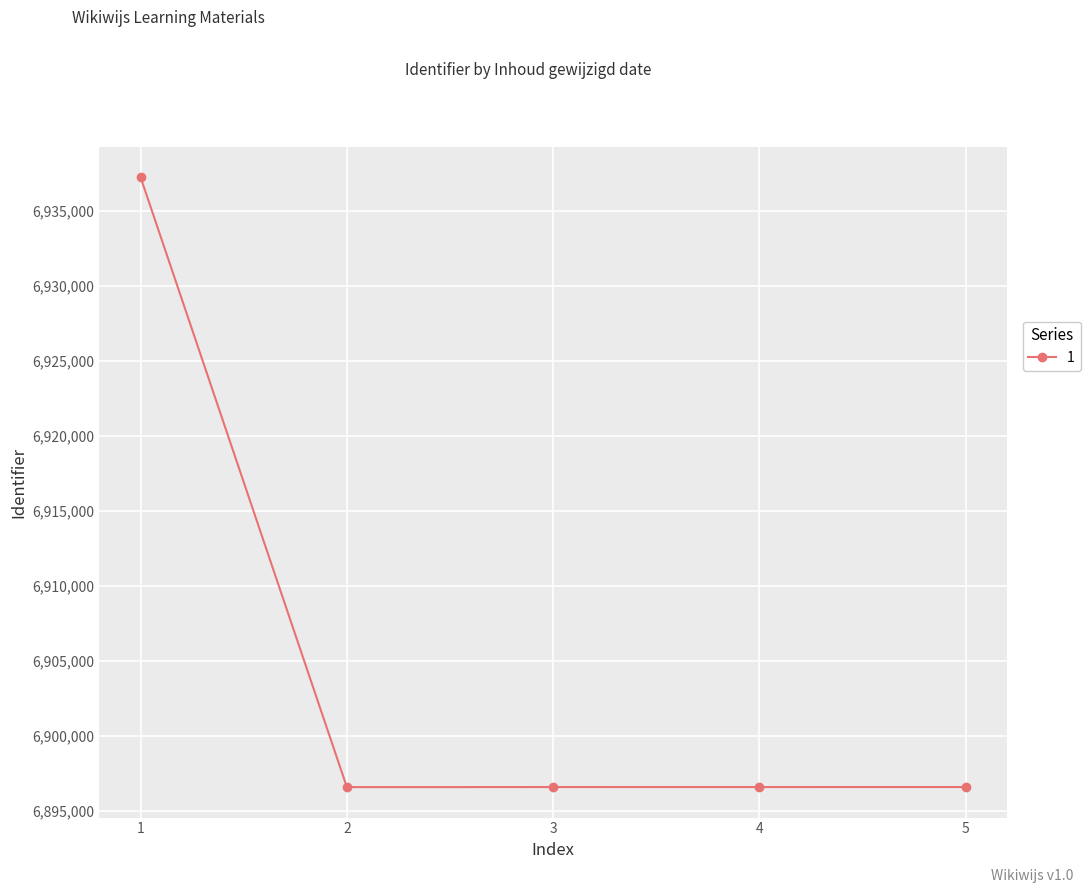

What is the ratio of the value at 3 to the value at 5?

1.0